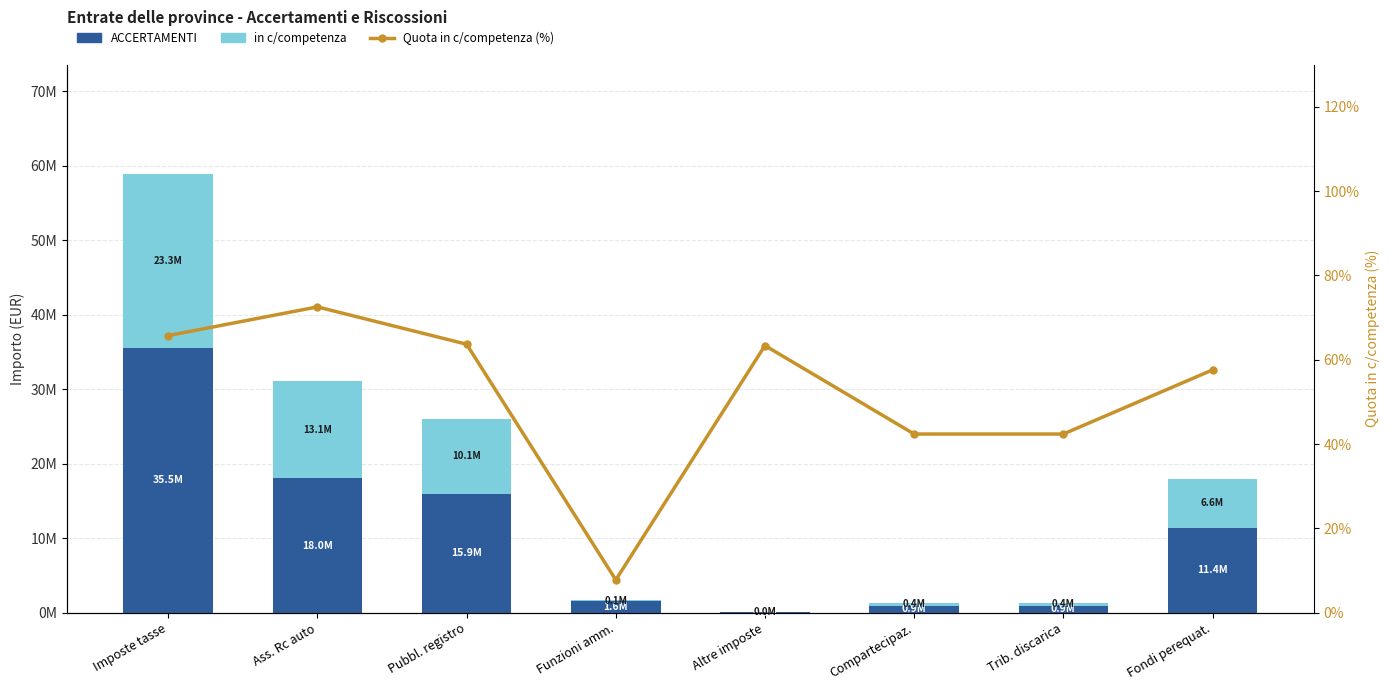

True or false: Quota in c/competenza (%) (rechts) has a value of 109.7 at Imposte tasse.

False